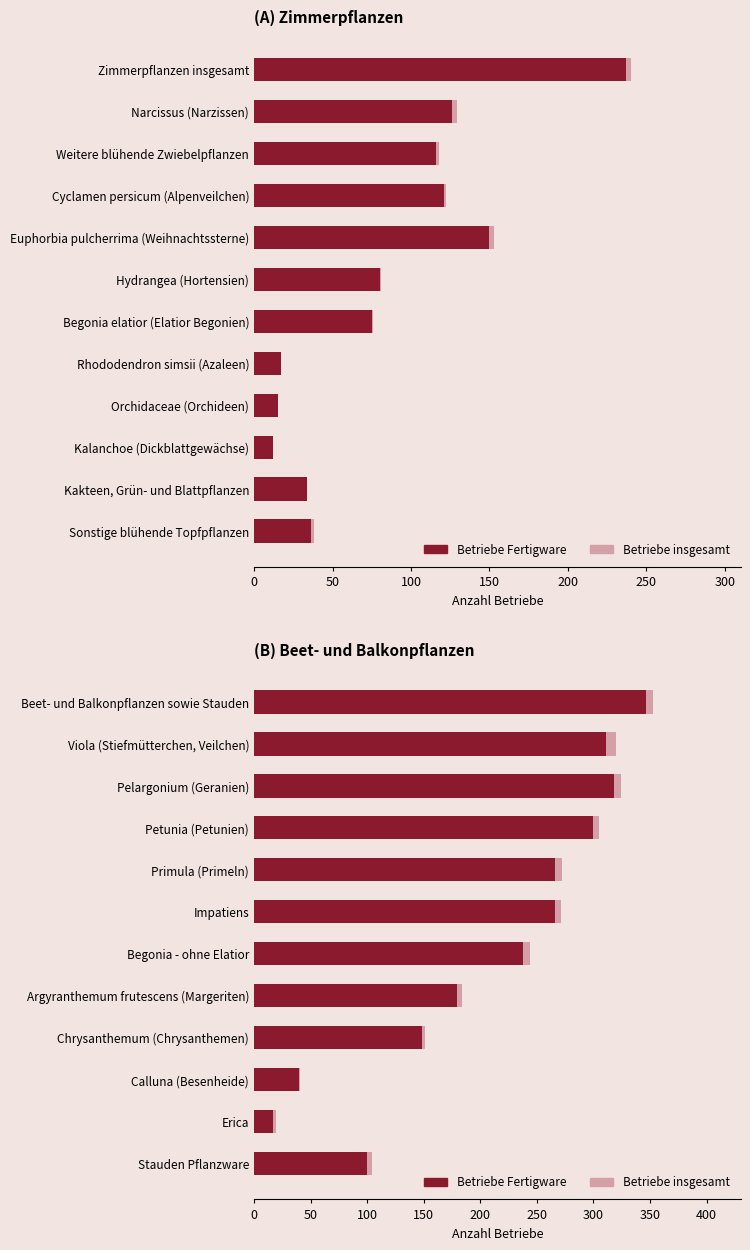

List the series in order of their peak value, lowest first.

Betriebe Fertigware, Betriebe insgesamt